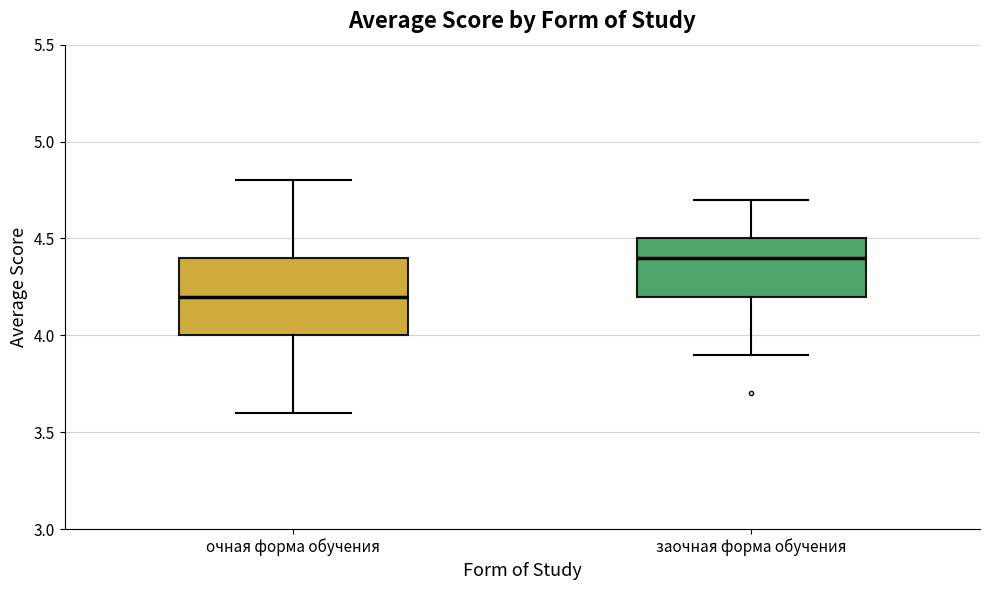

Where does the upper whisker of the box for заочная форма обучения end on the y-axis? The values are not printed on the chart, so give them approximately, as read against the axis.

4.7